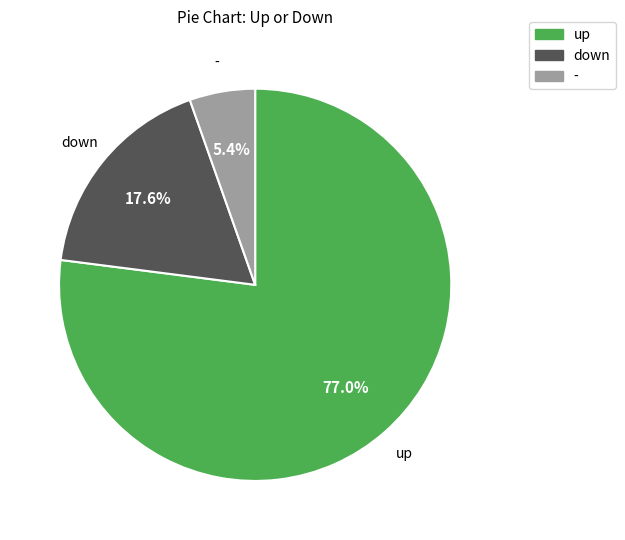

To the nearest percent, what percentage of the pie is -?

5%